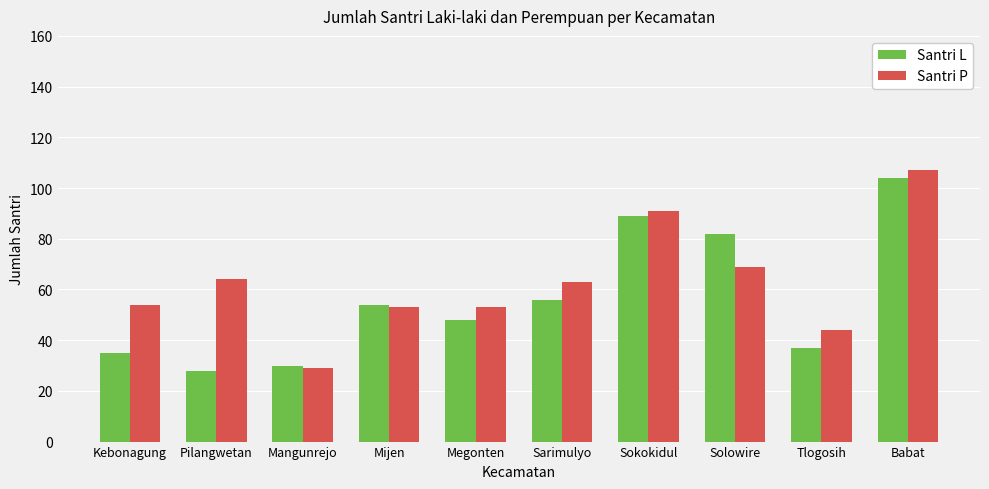

What is the minimum value shown in the chart?

28